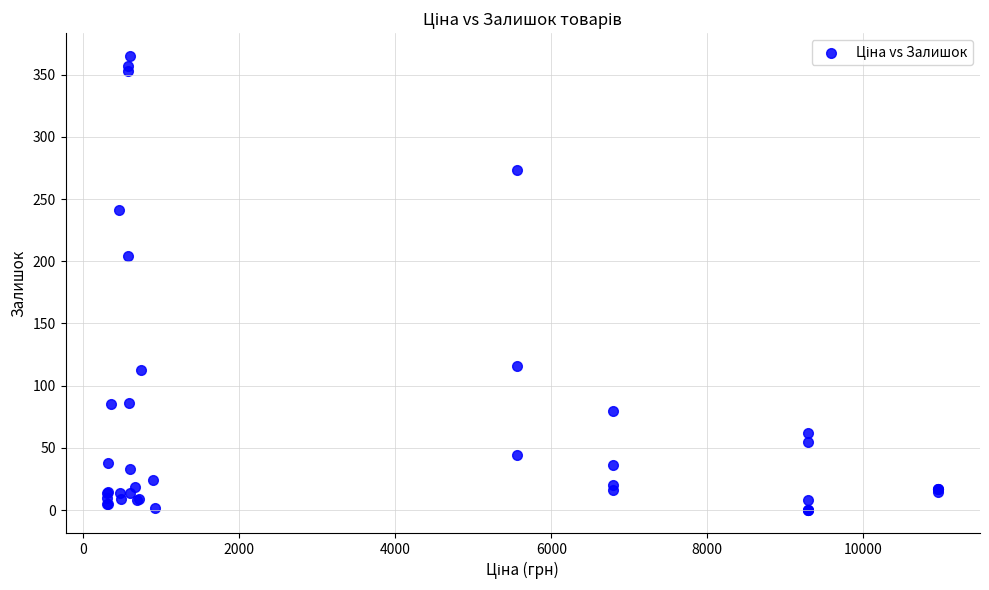

What Y value in the scatter plot is closest to 182?

204